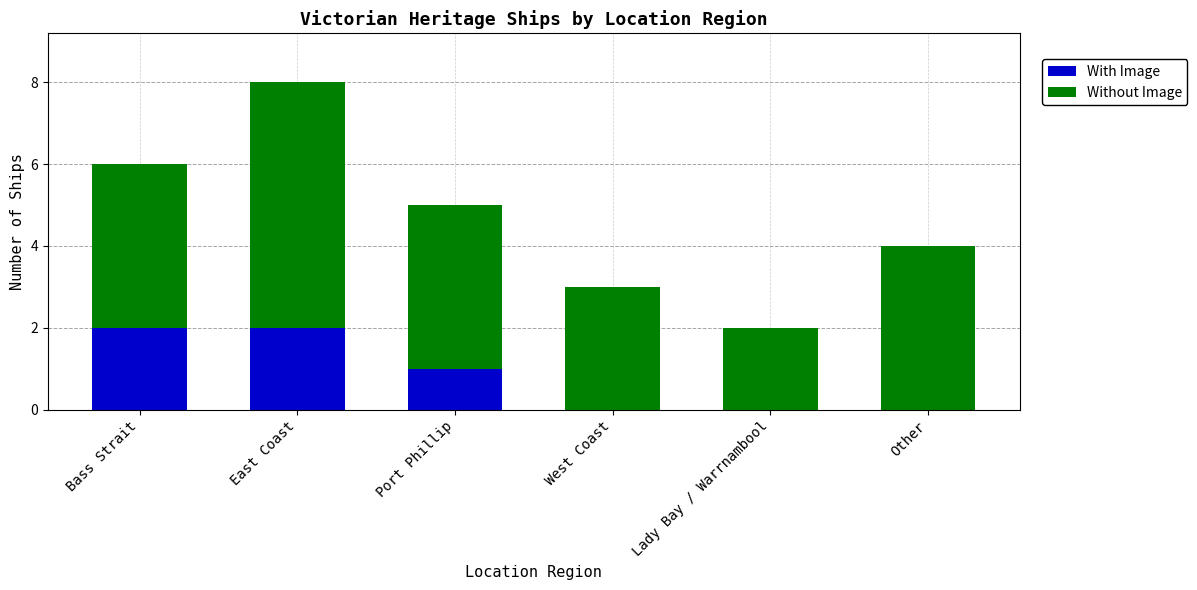

What is the sum of all With Image values?

5